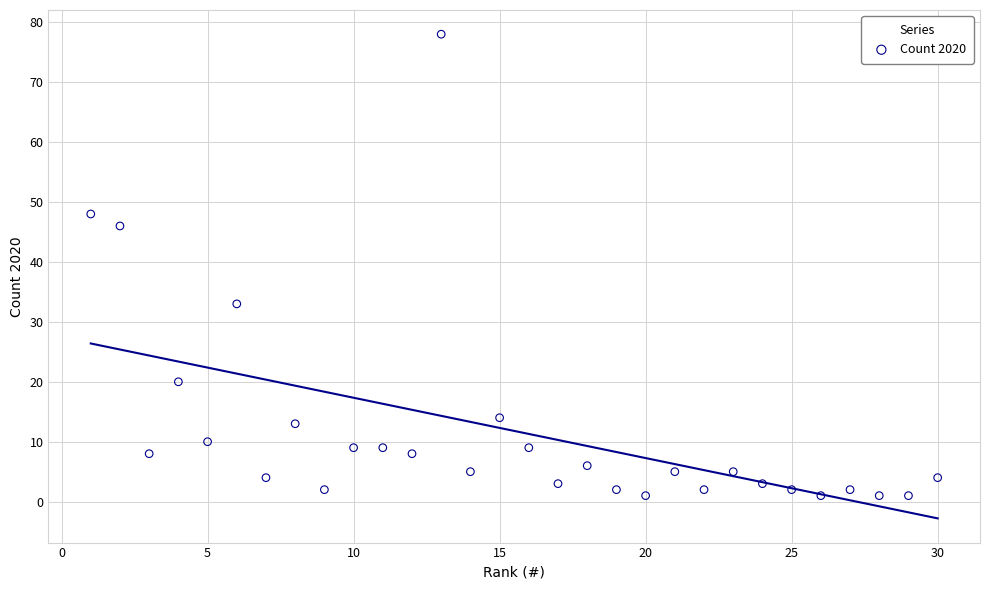

What Y value in the scatter plot is closest to 39?

33